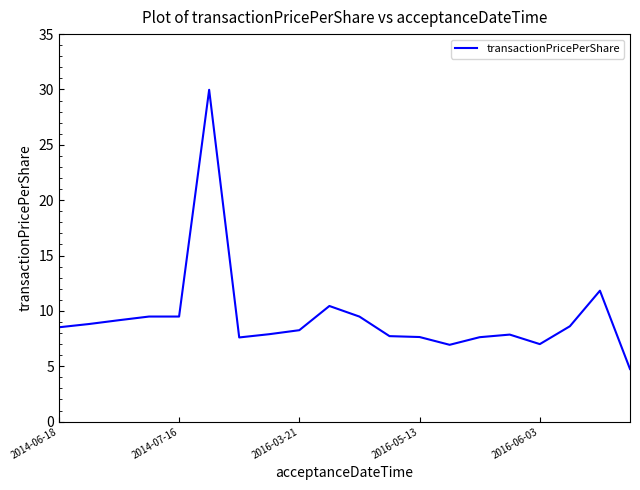

What is the sum of all values?

189.1